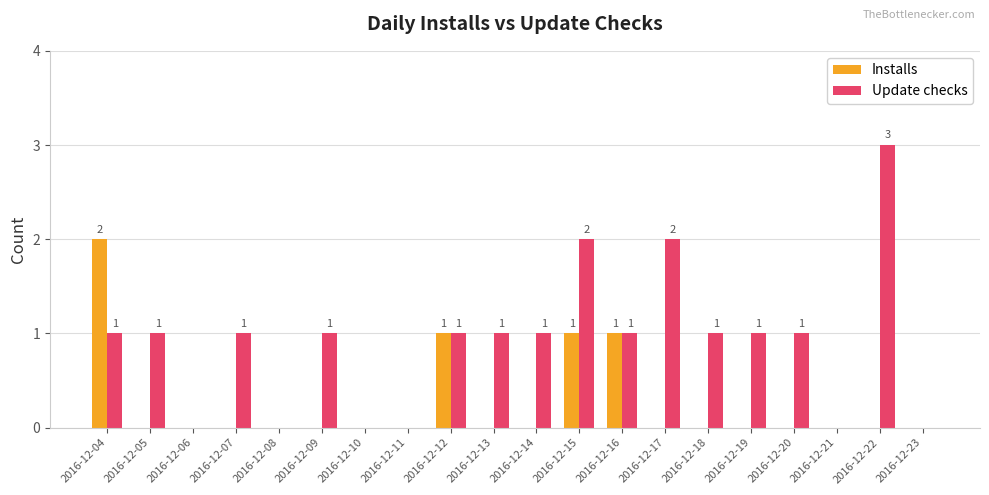

What is the maximum value for Update checks?

3